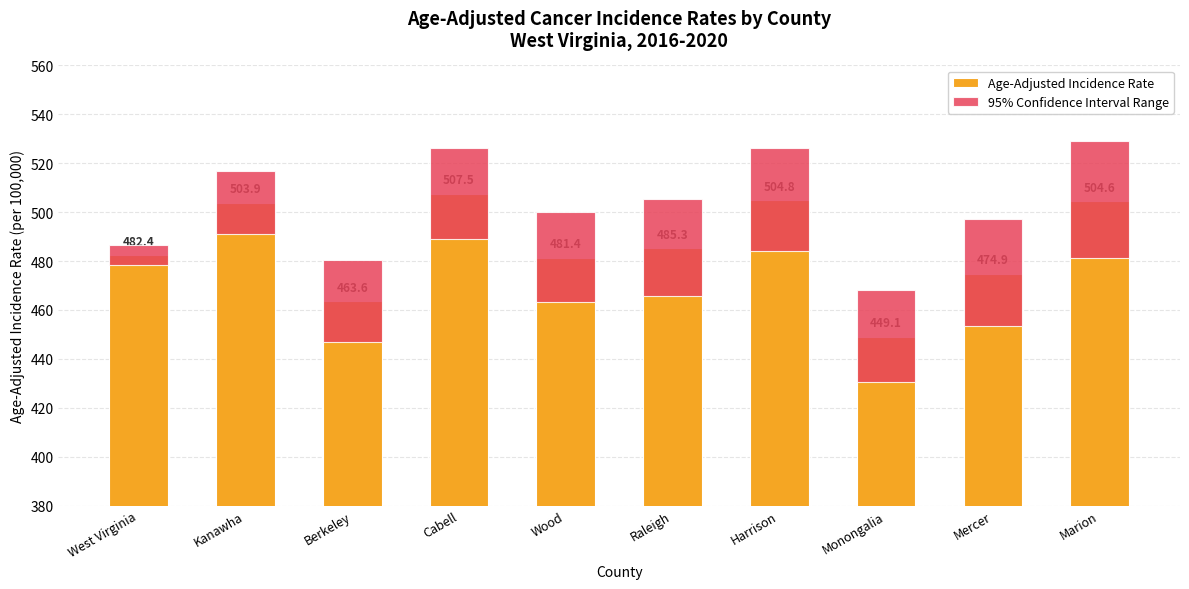

Is the value of 95% Confidence Interval Range at Kanawha greater than the value of Age-Adjusted Incidence Rate at Wood?

No